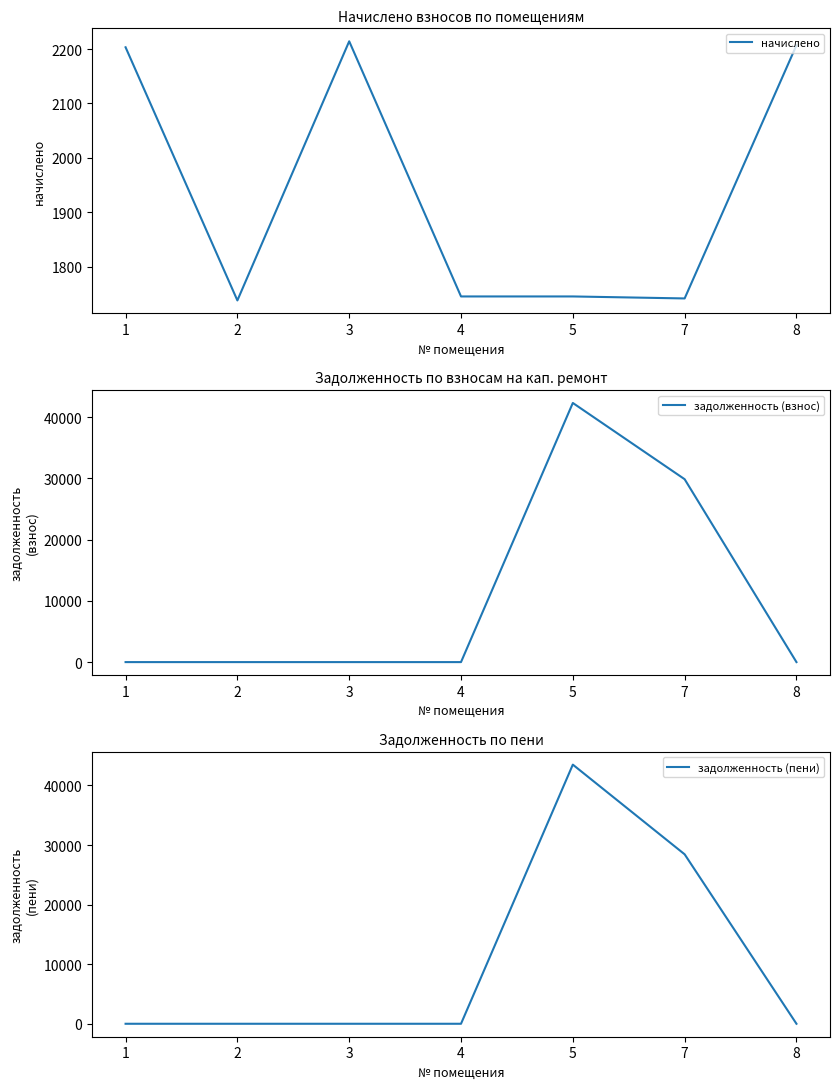

What are all the series names shown in the legend?

начислено, задолженность (взнос), задолженность (пени)